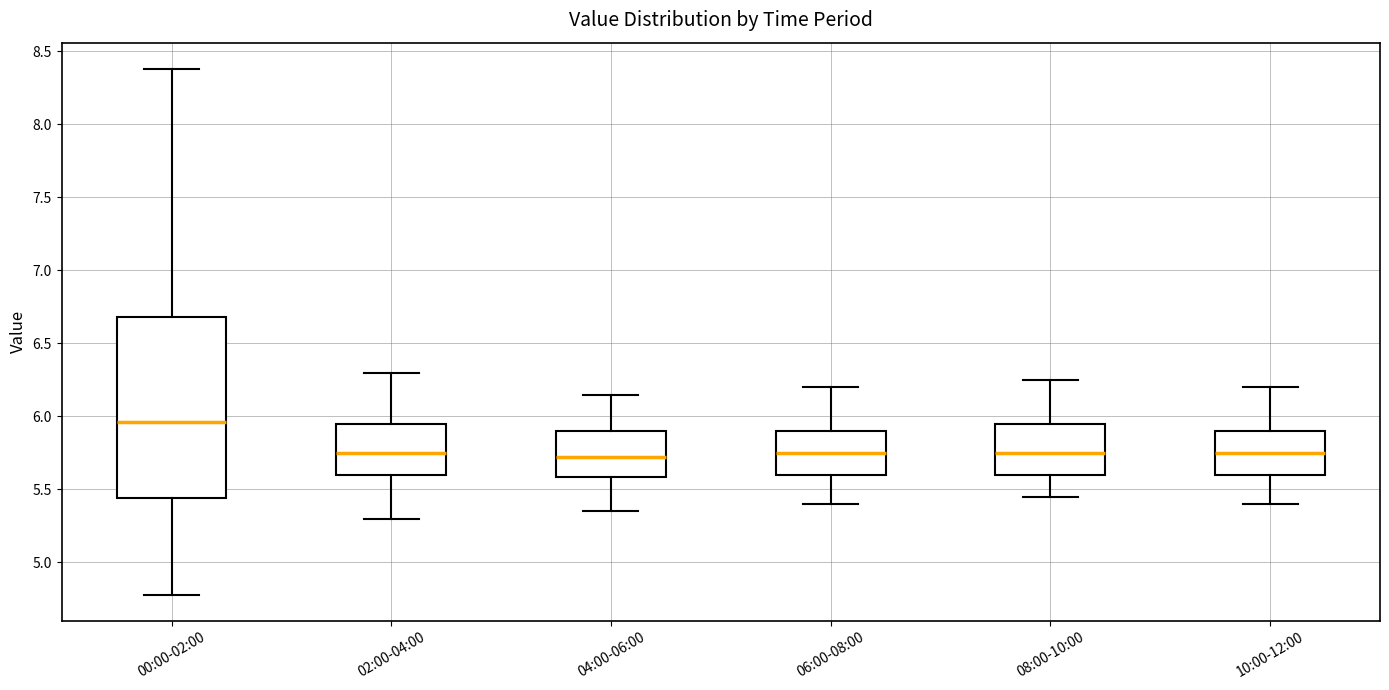

Which box has the highest median line?

00:00-02:00